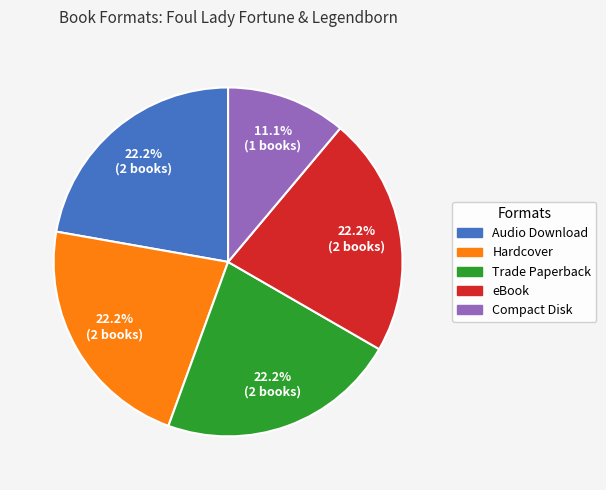

What percentage do Audio Download and eBook together represent?

44.4%